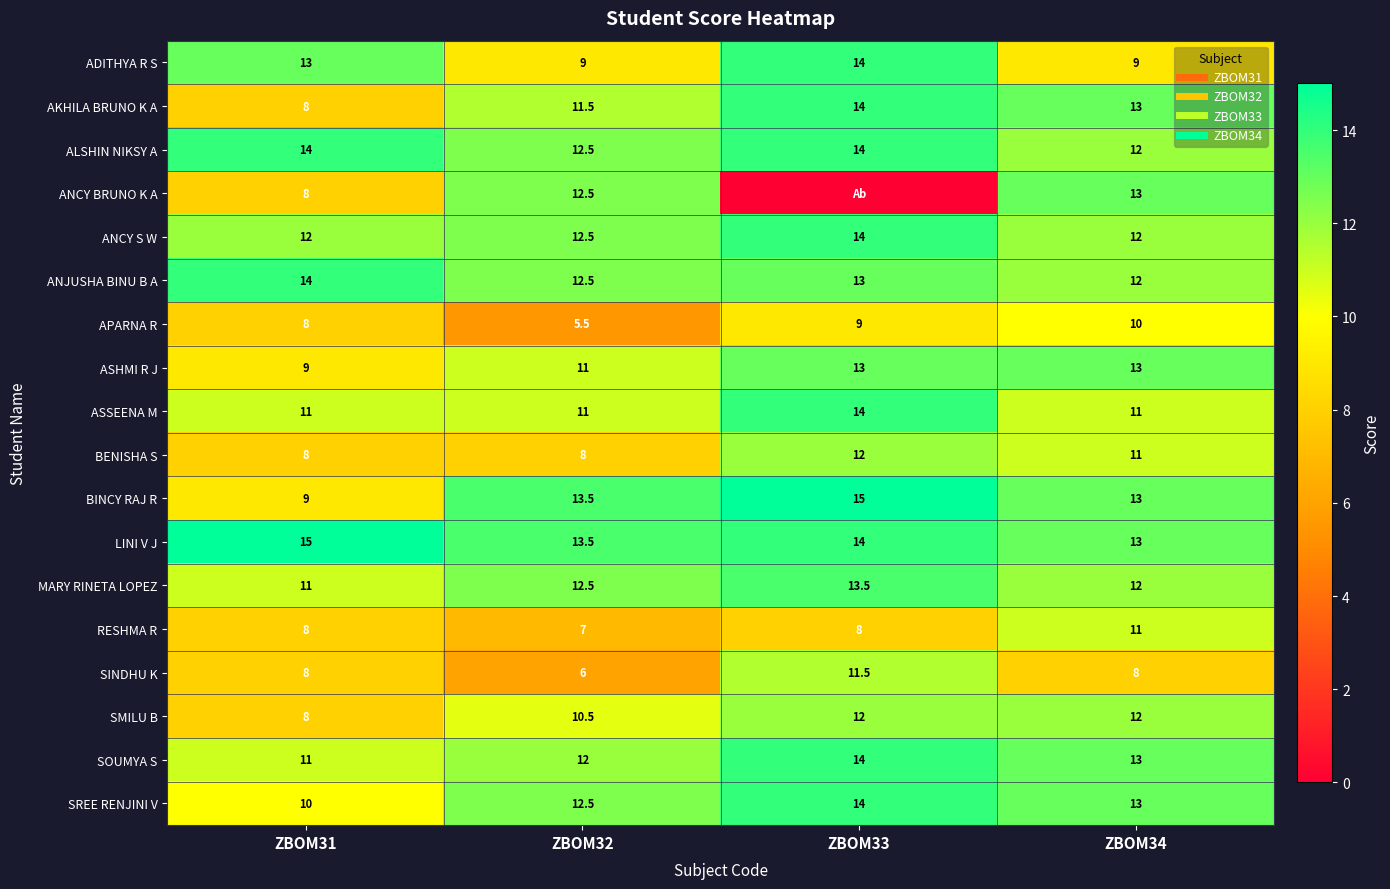

How many values in the SINDHU K series exceed 8?

1